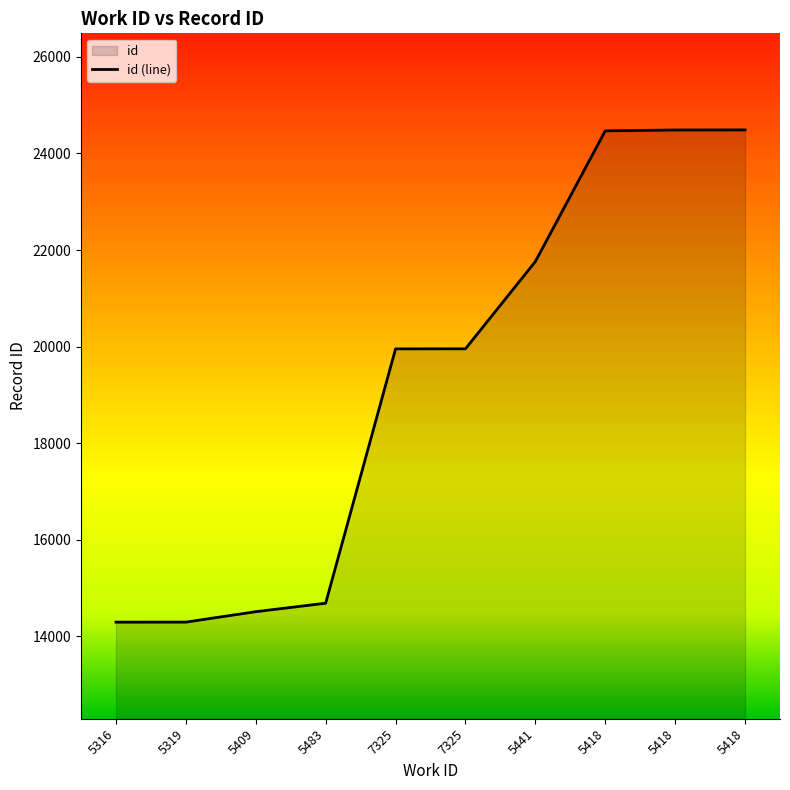

The chart shows a value of 8990 at 5316. True or false?

False